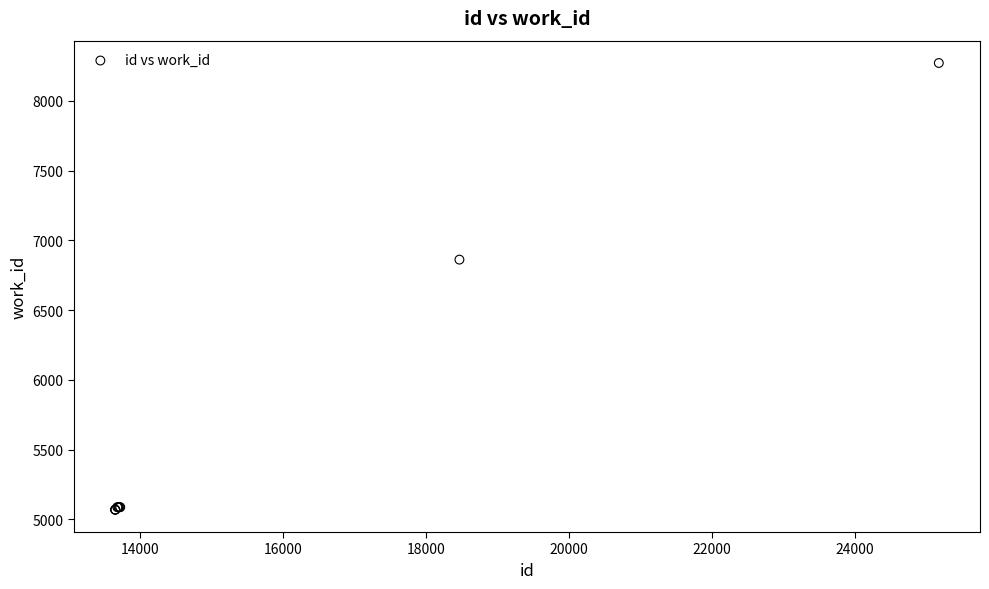

What Y value in the scatter plot is closest to 6670?

6862